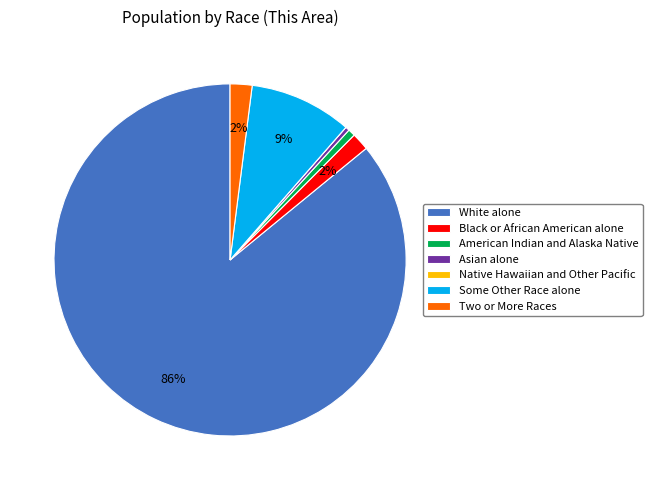

To the nearest percent, what is the average slice percentage?

14%